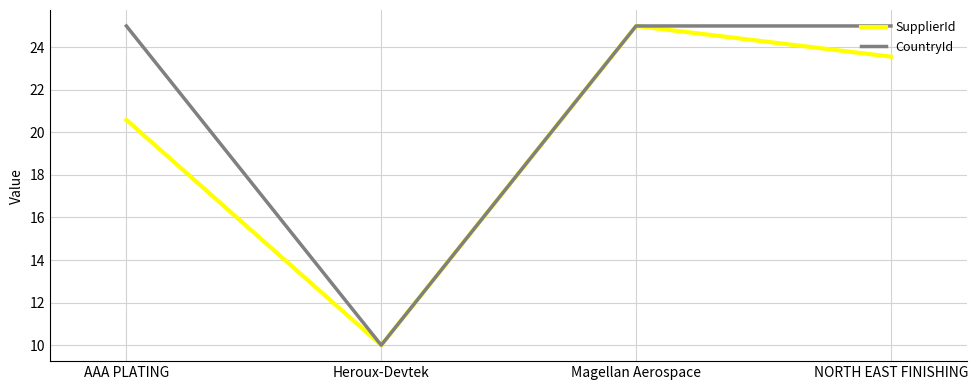

The SupplierId series shows 23.6 at NORTH EAST FINISHING. True or false?

True